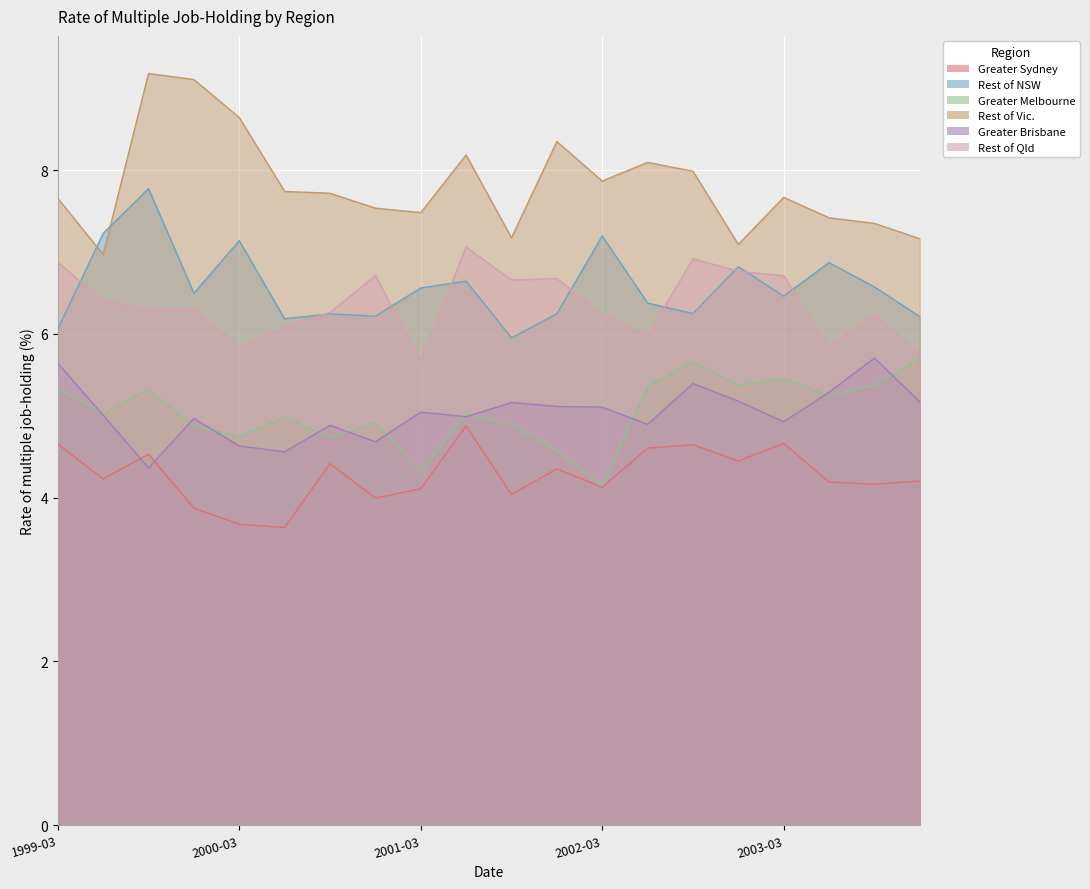

Reading left to right, list all the values displayed in this chart.

Greater Sydney: 1999-03=4.7	1999-06=4.2	1999-09=4.5	1999-12=3.9	2000-03=3.7	2000-06=3.6	2000-09=4.4	2000-12=4.0	2001-03=4.1	2001-06=4.9	2001-09=4.0	2001-12=4.4	2002-03=4.1	2002-06=4.6	2002-09=4.6	2002-12=4.4	2003-03=4.7	2003-06=4.2	2003-09=4.2	2003-12=4.2
Rest of NSW: 1999-03=6.1	1999-06=7.2	1999-09=7.8	1999-12=6.5	2000-03=7.1	2000-06=6.2	2000-09=6.2	2000-12=6.2	2001-03=6.6	2001-06=6.6	2001-09=6.0	2001-12=6.2	2002-03=7.2	2002-06=6.4	2002-09=6.2	2002-12=6.8	2003-03=6.5	2003-06=6.9	2003-09=6.6	2003-12=6.2
Greater Melbourne: 1999-03=5.3	1999-06=5.0	1999-09=5.3	1999-12=4.9	2000-03=4.7	2000-06=5.0	2000-09=4.7	2000-12=4.9	2001-03=4.3	2001-06=5.0	2001-09=4.9	2001-12=4.6	2002-03=4.1	2002-06=5.4	2002-09=5.7	2002-12=5.4	2003-03=5.5	2003-06=5.2	2003-09=5.4	2003-12=5.7
Rest of Vic.: 1999-03=7.7	1999-06=7.0	1999-09=9.2	1999-12=9.1	2000-03=8.6	2000-06=7.7	2000-09=7.7	2000-12=7.5	2001-03=7.5	2001-06=8.2	2001-09=7.2	2001-12=8.3	2002-03=7.9	2002-06=8.1	2002-09=8.0	2002-12=7.1	2003-03=7.7	2003-06=7.4	2003-09=7.3	2003-12=7.2
Greater Brisbane: 1999-03=5.6	1999-06=5.0	1999-09=4.4	1999-12=5.0	2000-03=4.6	2000-06=4.6	2000-09=4.9	2000-12=4.7	2001-03=5.0	2001-06=5.0	2001-09=5.2	2001-12=5.1	2002-03=5.1	2002-06=4.9	2002-09=5.4	2002-12=5.2	2003-03=4.9	2003-06=5.3	2003-09=5.7	2003-12=5.2
Rest of Qld: 1999-03=6.9	1999-06=6.4	1999-09=6.3	1999-12=6.3	2000-03=5.8	2000-06=6.1	2000-09=6.3	2000-12=6.7	2001-03=5.7	2001-06=7.1	2001-09=6.7	2001-12=6.7	2002-03=6.2	2002-06=6.0	2002-09=6.9	2002-12=6.8	2003-03=6.7	2003-06=5.9	2003-09=6.2	2003-12=5.8